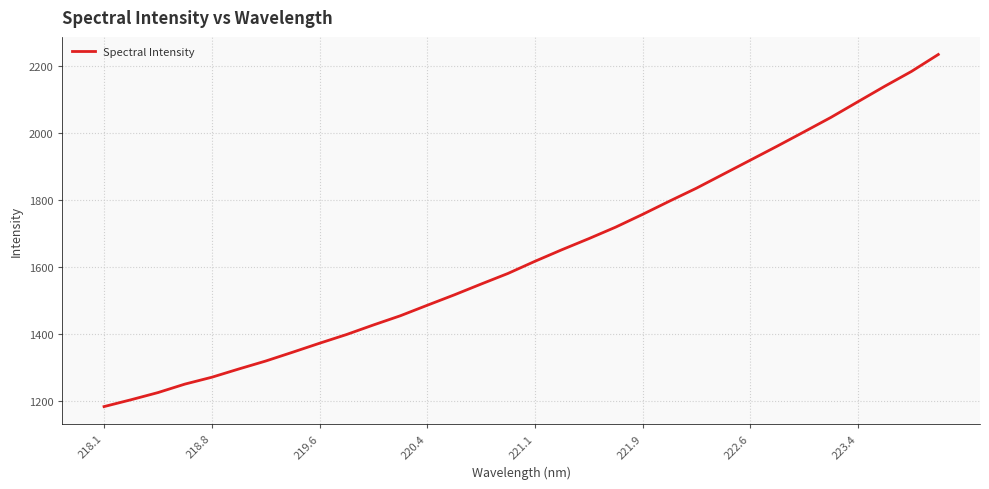

What is the greatest value displayed?

2233.1